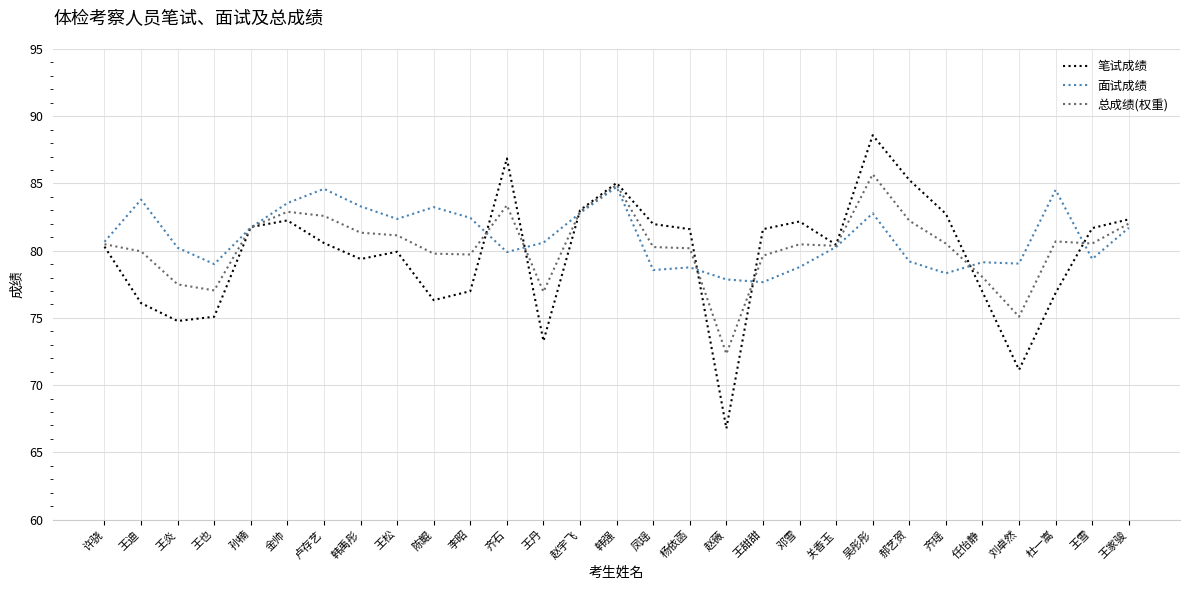

What is the sum of the 面试成绩 values at 关香玉 and 吴彤彤?

163.1